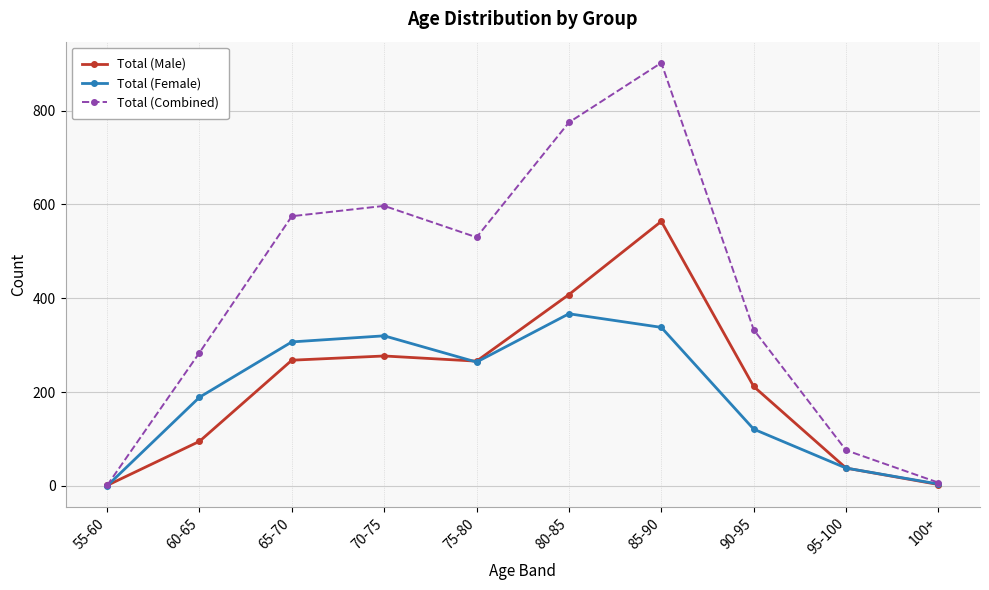

At which category does Total (Combined) reach its first local valley?

75-80